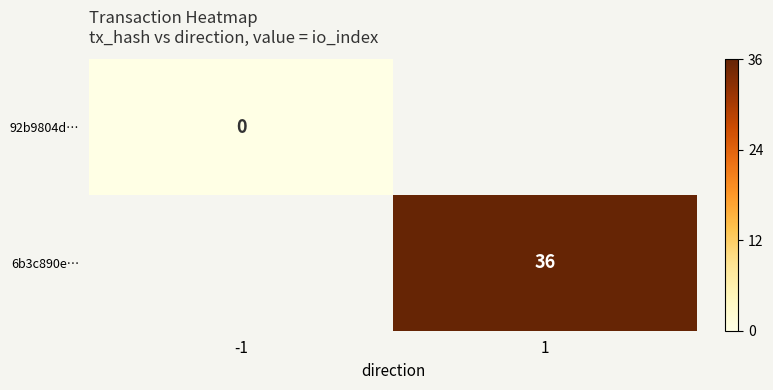

True or false: 6b3c890e… has a value of 61 at 1.

False